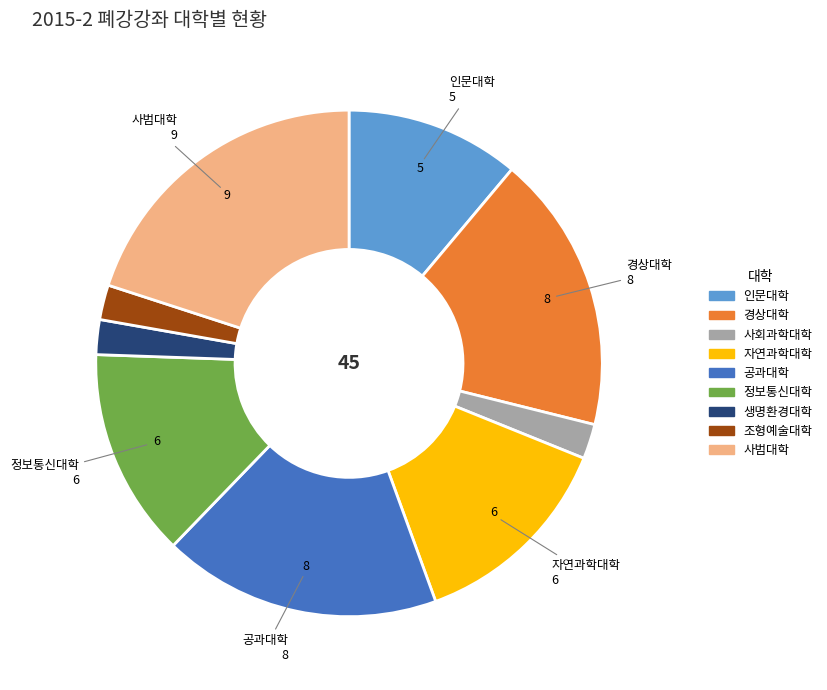

Combined, do 정보통신대학 and 사회과학대학 account for over 50%?

No